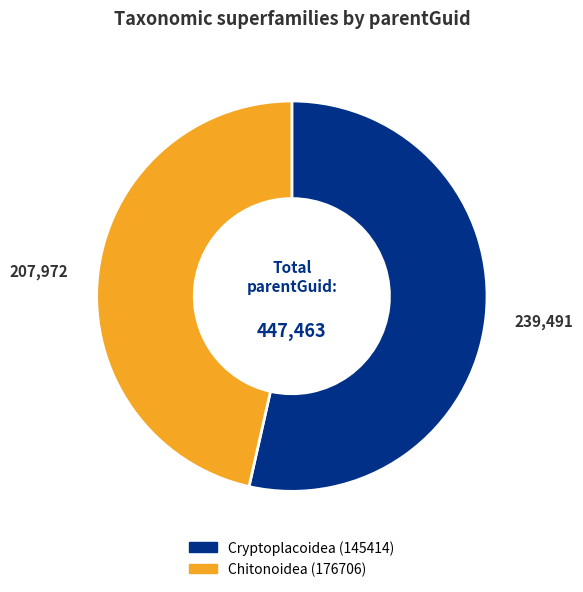

Which slice is the largest?

Cryptoplacoidea (145414)